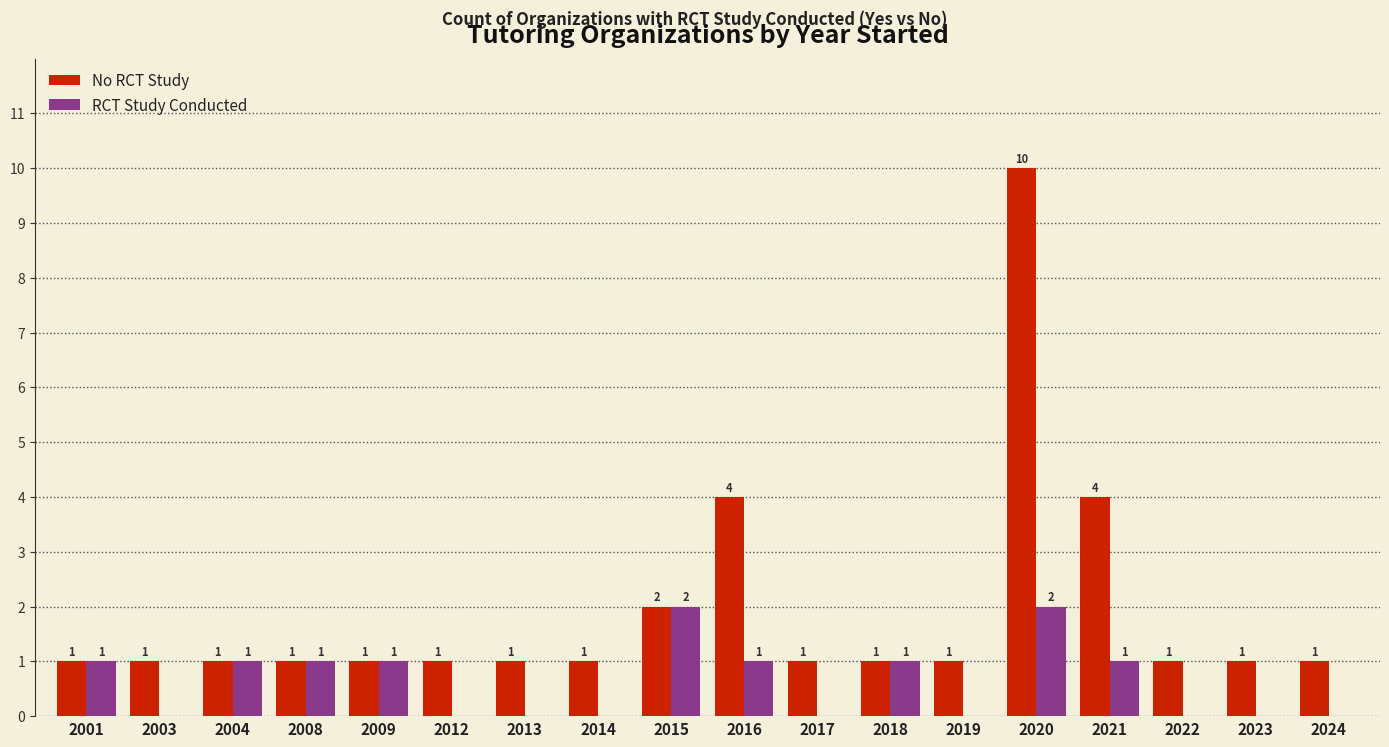

What is the greatest value displayed?

10